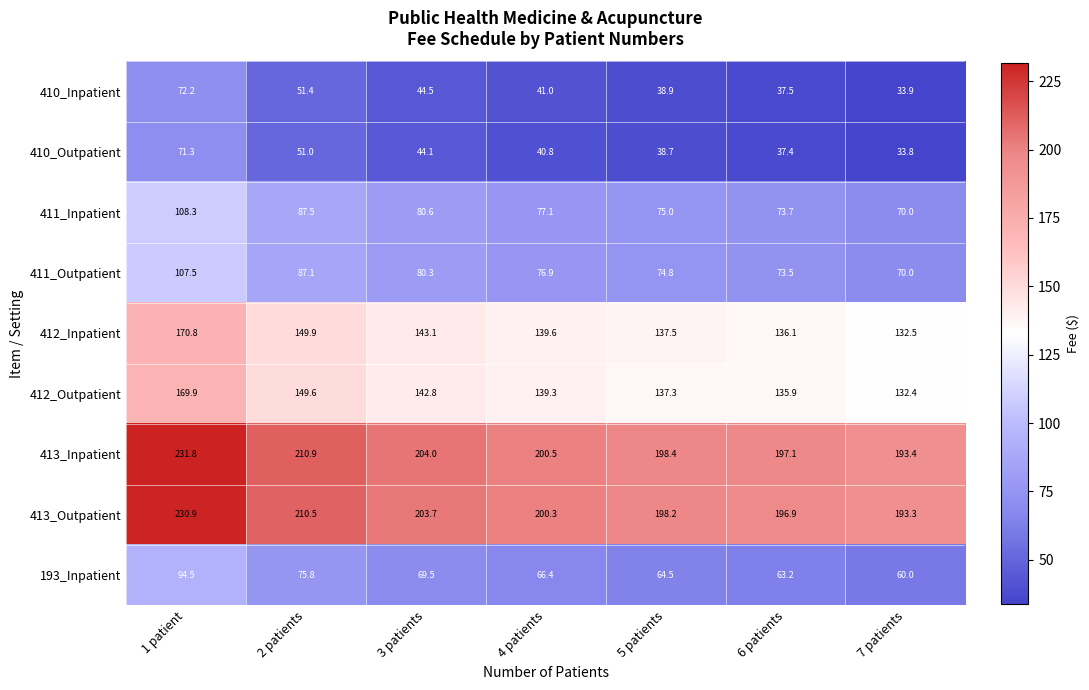

What is the difference between the maximum and minimum values in the 411_Outpatient series?

37.5